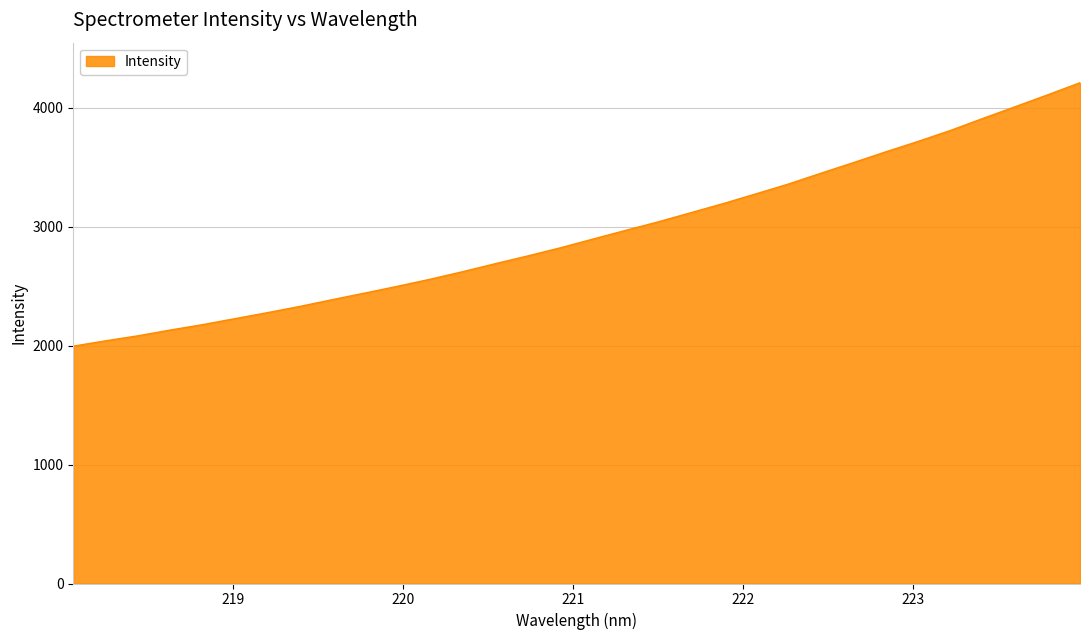

What is the minimum value shown in the chart?

1994.6